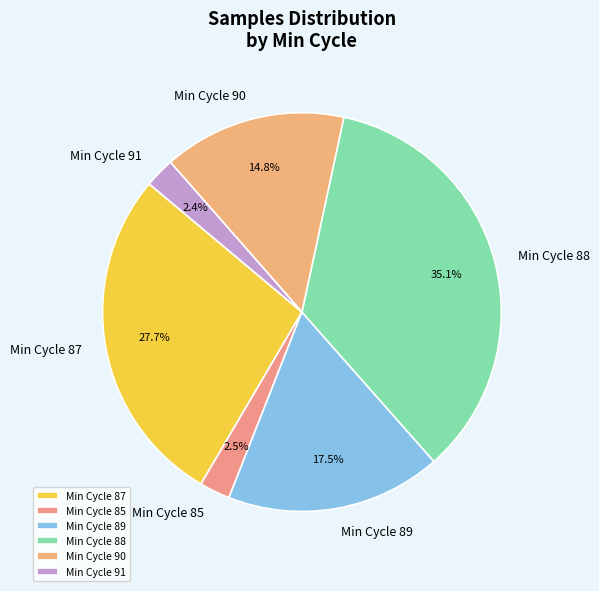

Approximately how many times larger is the value at Min Cycle 87 compared to Min Cycle 90?

1.9